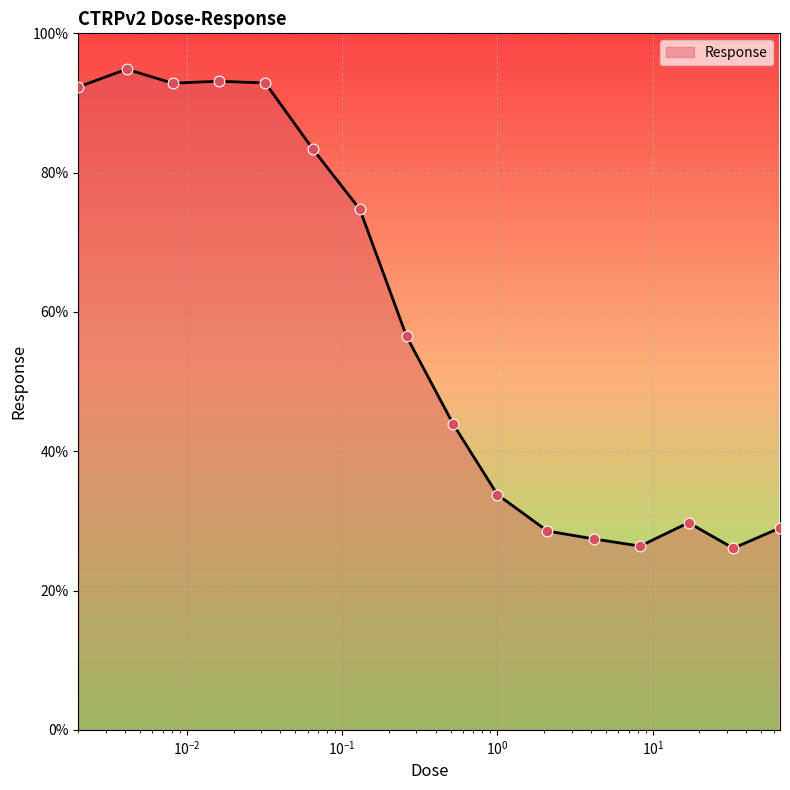

What is the minimum value shown in the chart?

26.1